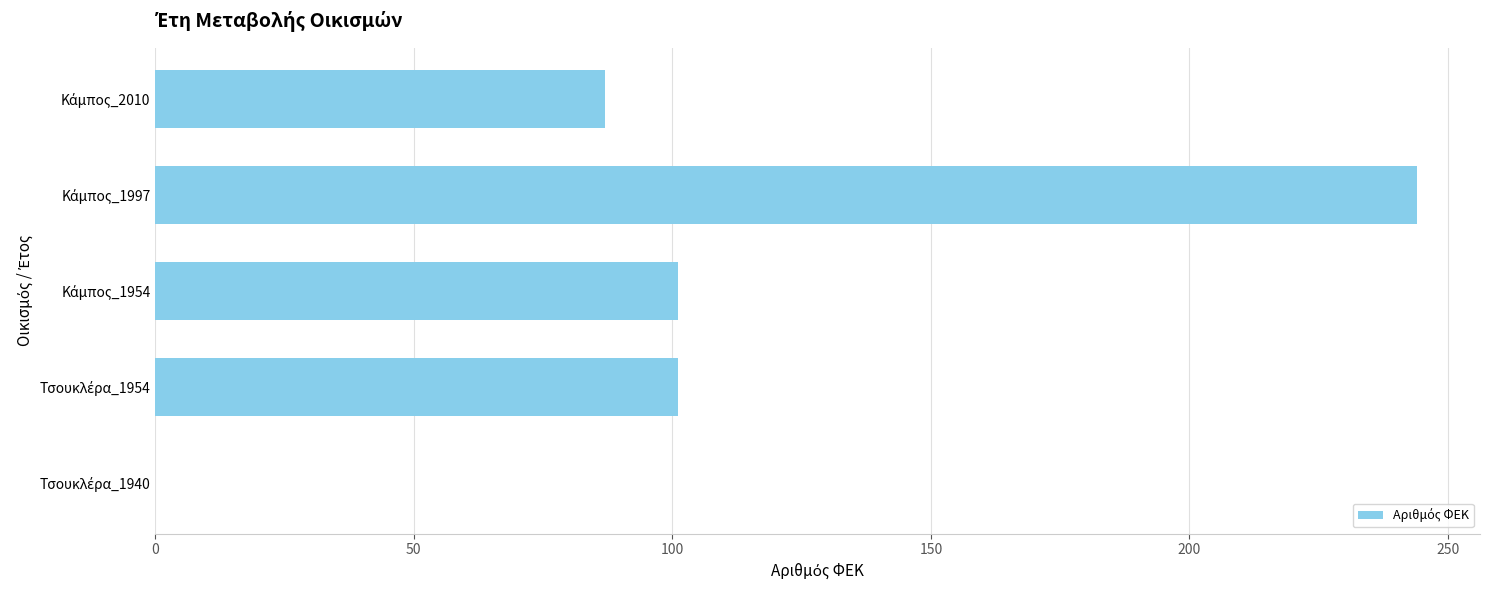

What is the sum of all values?

533